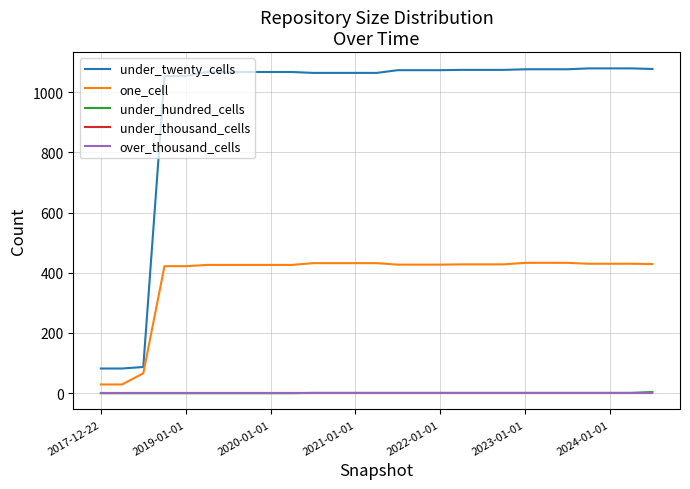

What is the difference between the second highest and second lowest values in the under_hundred_cells series?

1